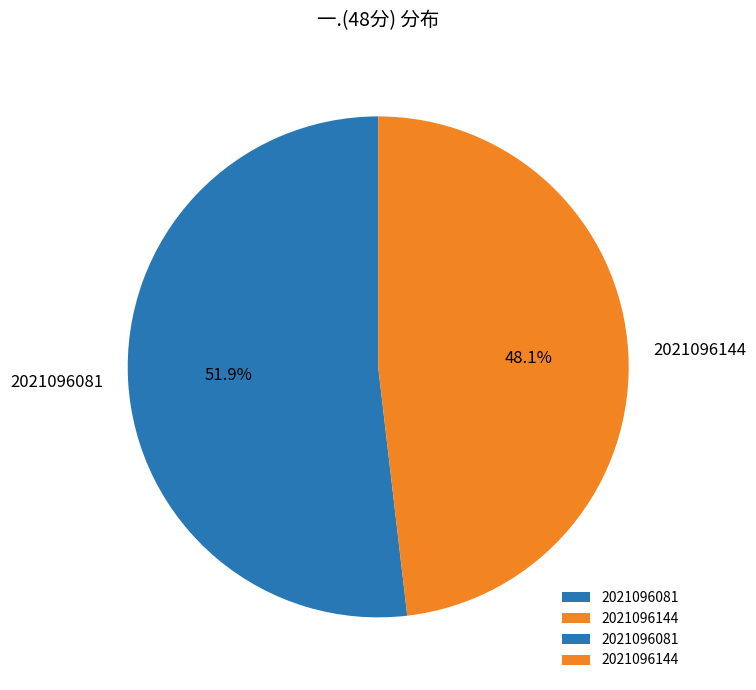

Rank the categories by value from lowest to highest.

2021096144, 2021096081